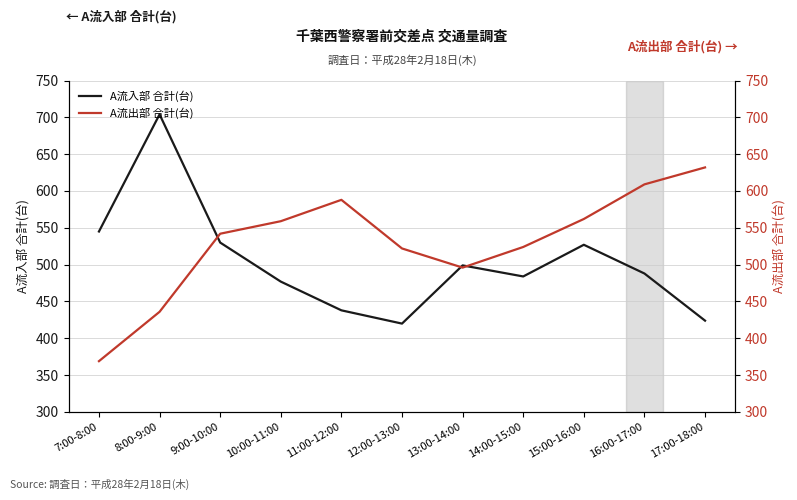

Where is the first local minimum for A流入部 合計(台)?

12:00-13:00